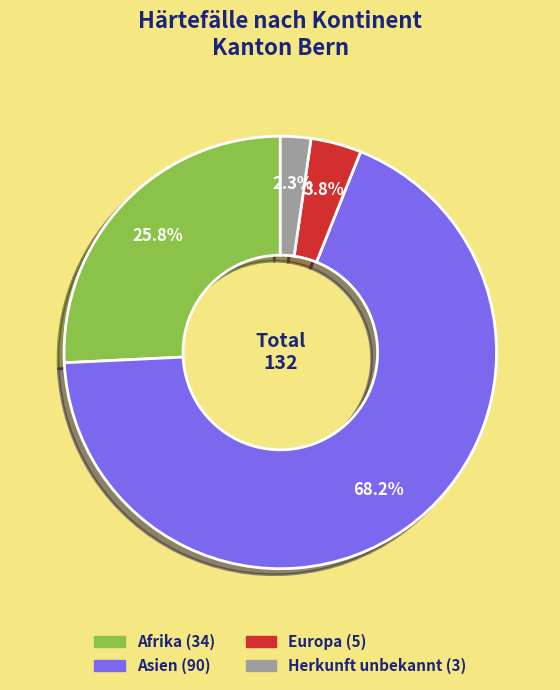

Is there a majority slice in this chart?

Yes